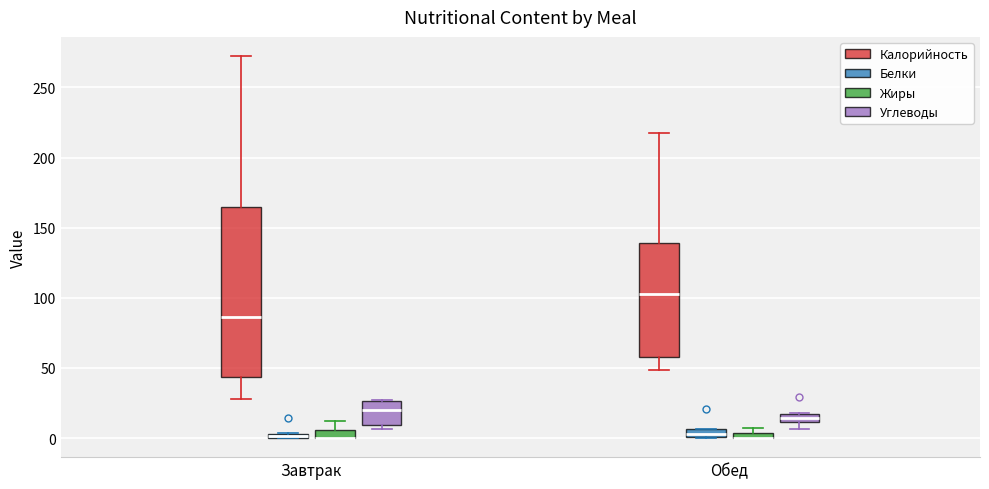

Where is the upper edge of the box for Завтрак (Углеводы) on the y-axis? The values are not printed on the chart, so give them approximately, as read against the axis.

25